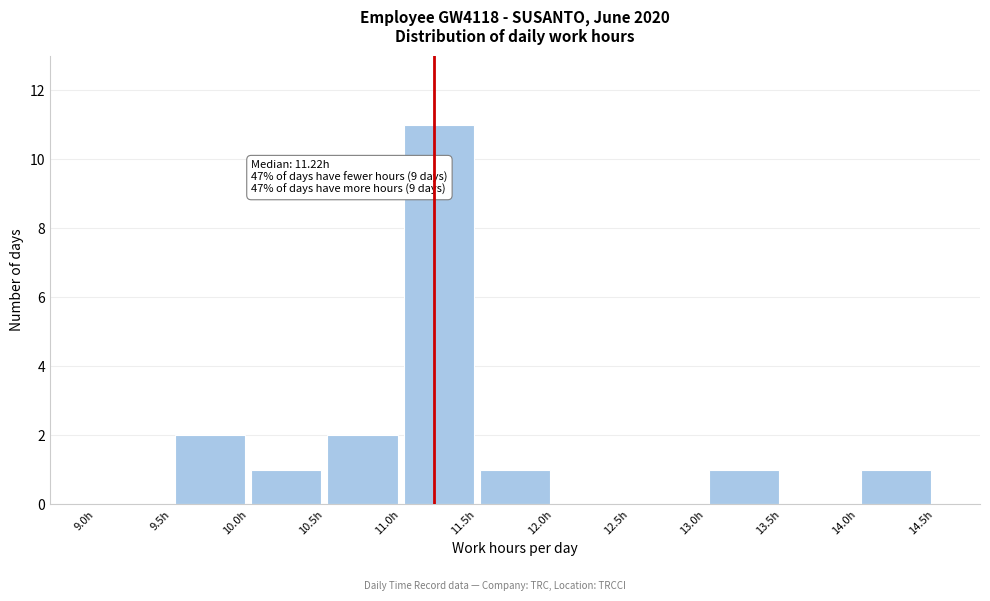

Which range on the x-axis has the tallest bar?

11.0 to 11.5